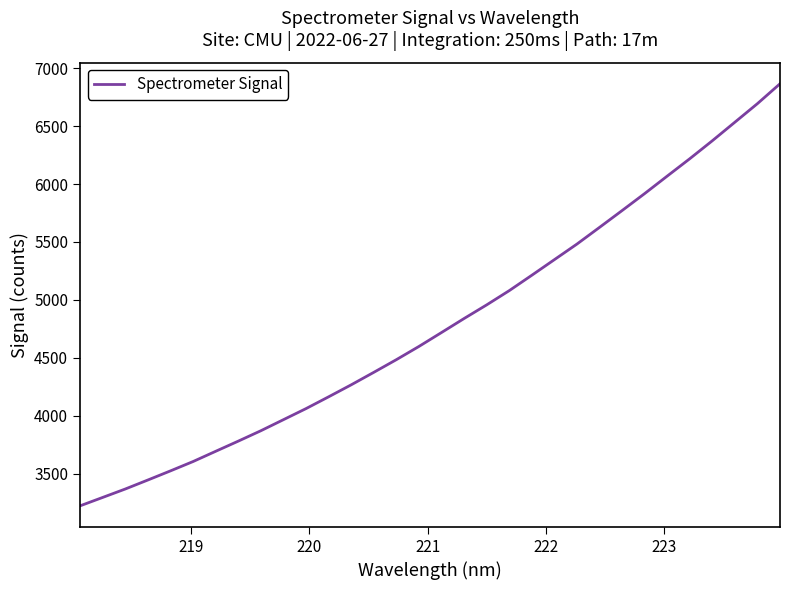

How many lines are shown in the chart?

1